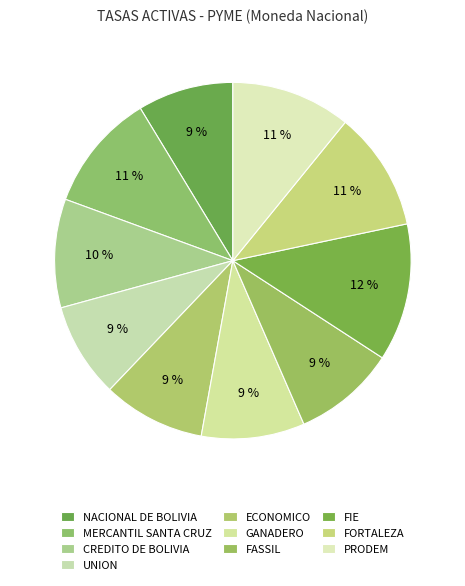

What portion of the pie excludes UNION?

91.4%